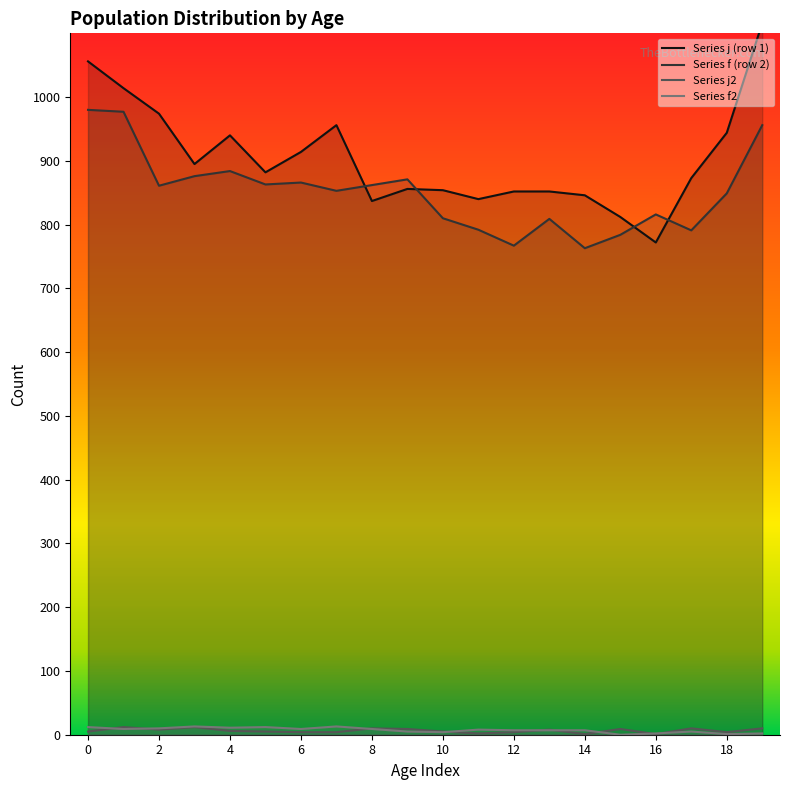

In Series f (row 2), how many points are higher than both neighbors (excluding endpoints)?

5